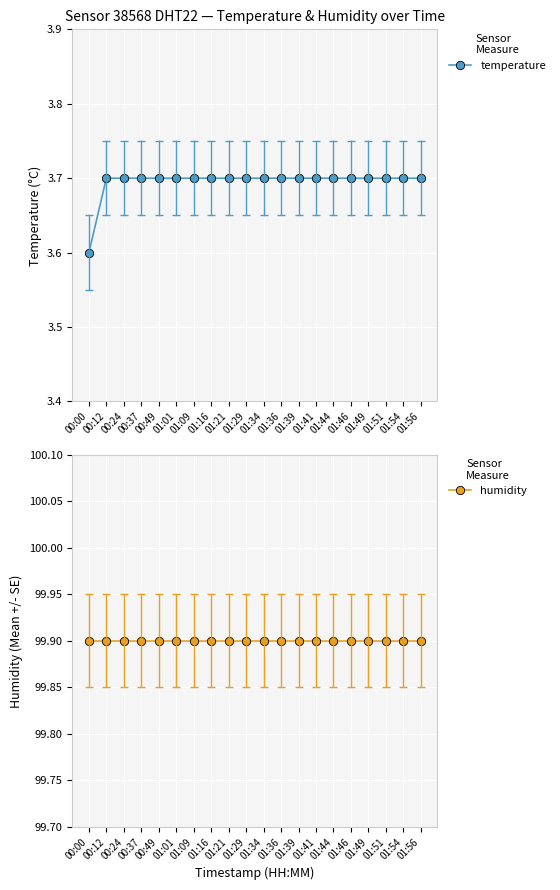

True or false: humidity and temperature cross at least once.

False